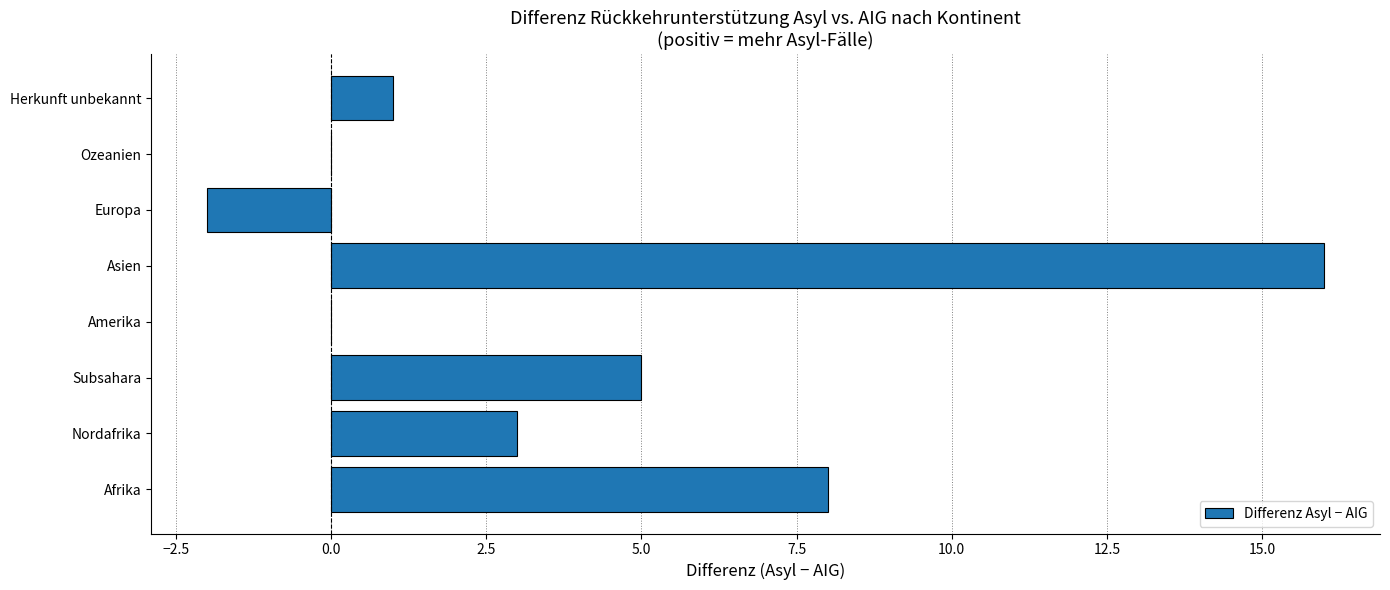

How many series are shown in this chart?

1